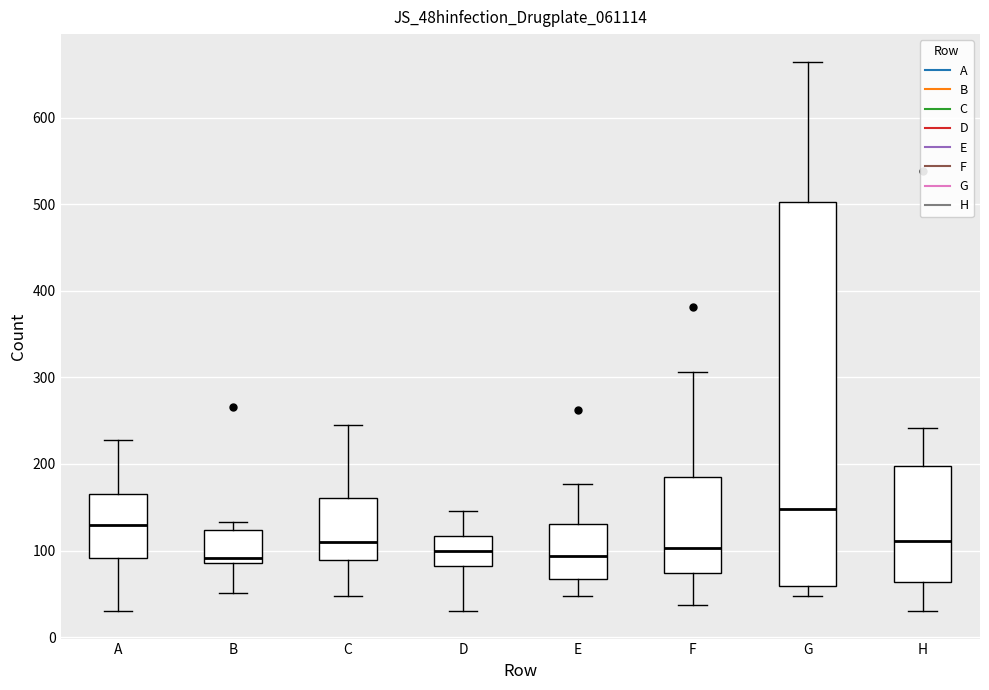

Reading left to right, transcribe this box plot: for each box, give where its median line is, the range the box spans, and where its two whiskers end, as read against the y-axis. The values are not printed on the chart, so give them approximately, as read against the axis.

A: median 130, box 90 to 170, whiskers 30 to 230
B: median 90 (just above the box's lower edge), box 90 to 120, whiskers 50 to 130
C: median 110, box 90 to 160, whiskers 50 to 250
D: median 100, box 80 to 120, whiskers 30 to 150
E: median 90, box 70 to 130, whiskers 50 to 180
F: median 100, box 70 to 190, whiskers 40 to 310
G: median 150, box 60 to 500, whiskers 50 to 670
H: median 110, box 60 to 200, whiskers 30 to 240